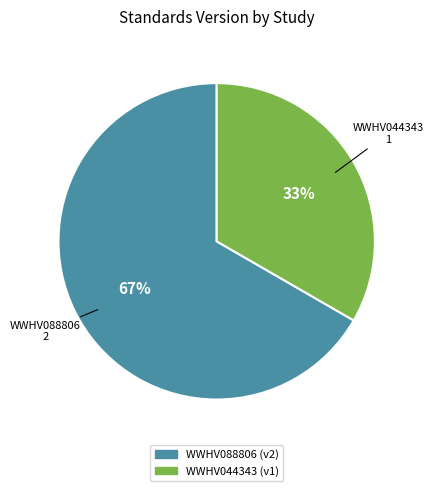

What is the largest slice in the pie chart?

WWHV088806